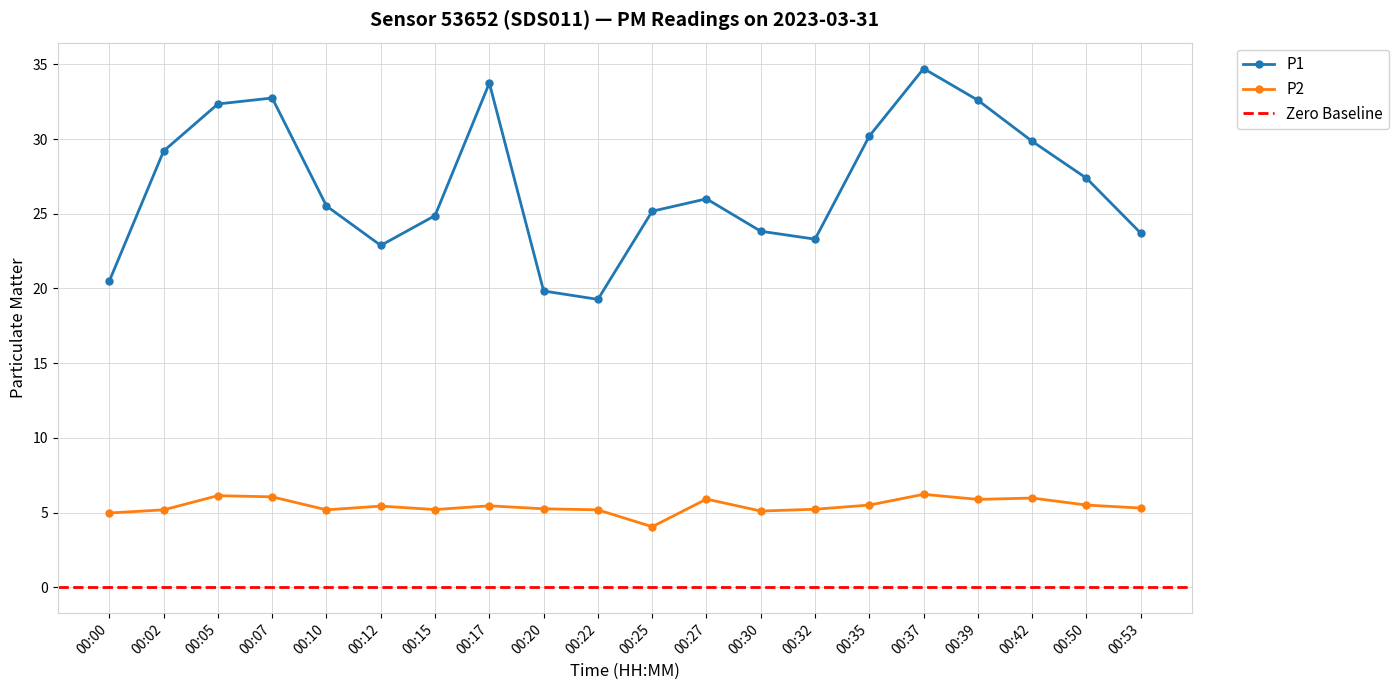

What is the sum of all P1 values?

537.7